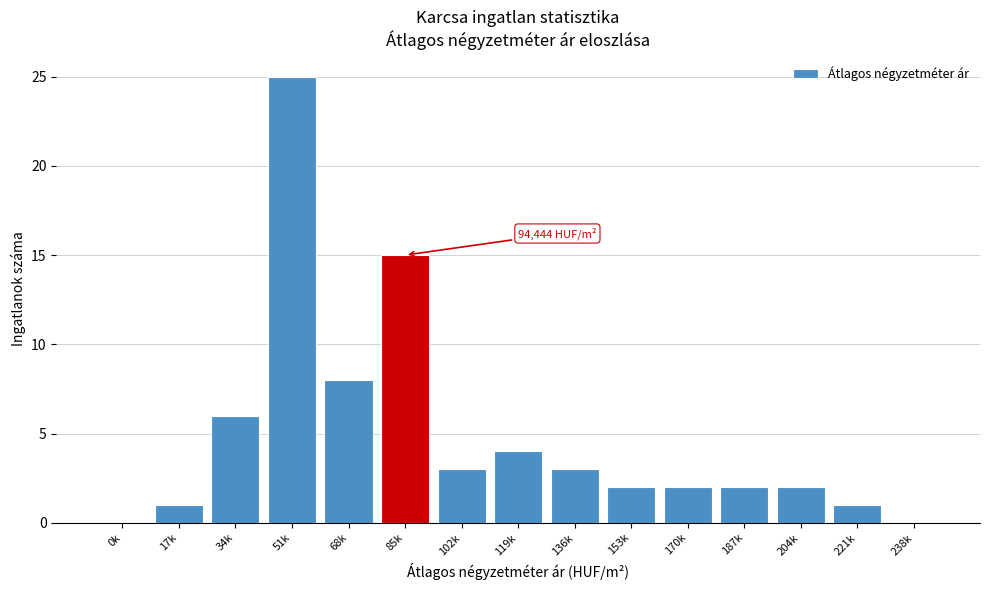

Reading left to right, extract all data points from this chart.

0k=0	17k=1	34k=6	51k=25	68k=8	85k=15	102k=3	119k=4	136k=3	153k=2	170k=2	187k=2	204k=2	221k=1	238k=0